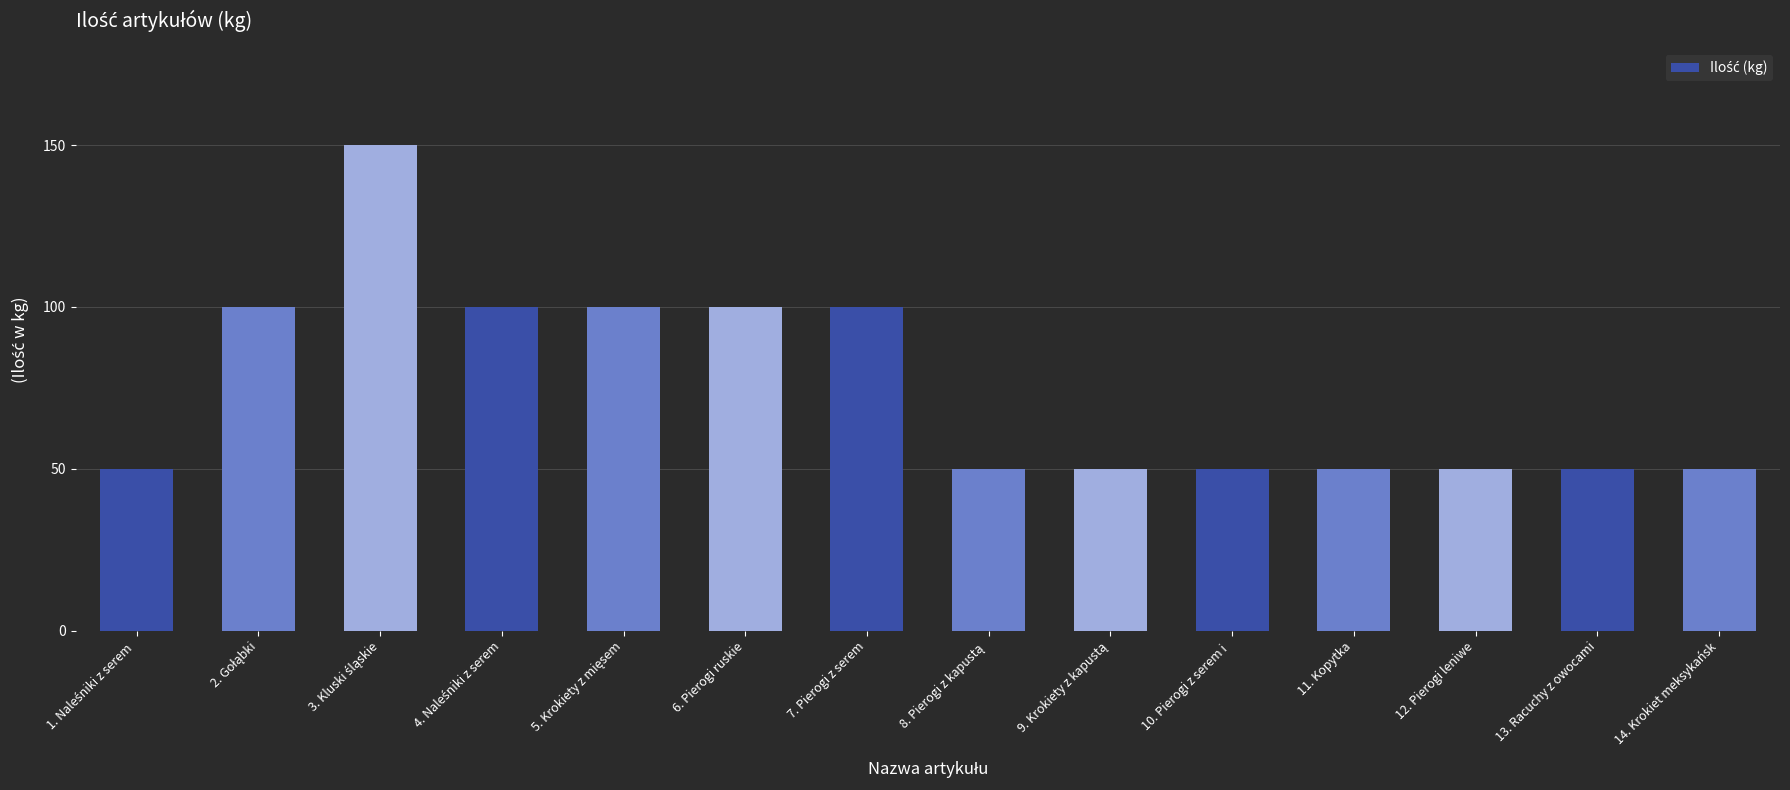

What is the label of the 1st bar from the right?

14. Krokiet meksykańsk